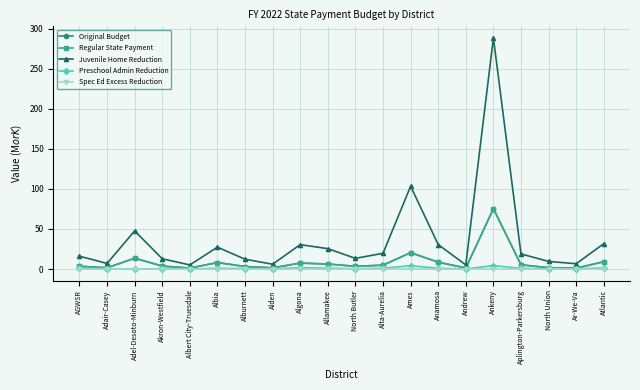

In Original Budget, how many points are lower than both neighbors (excluding endpoints)?

6